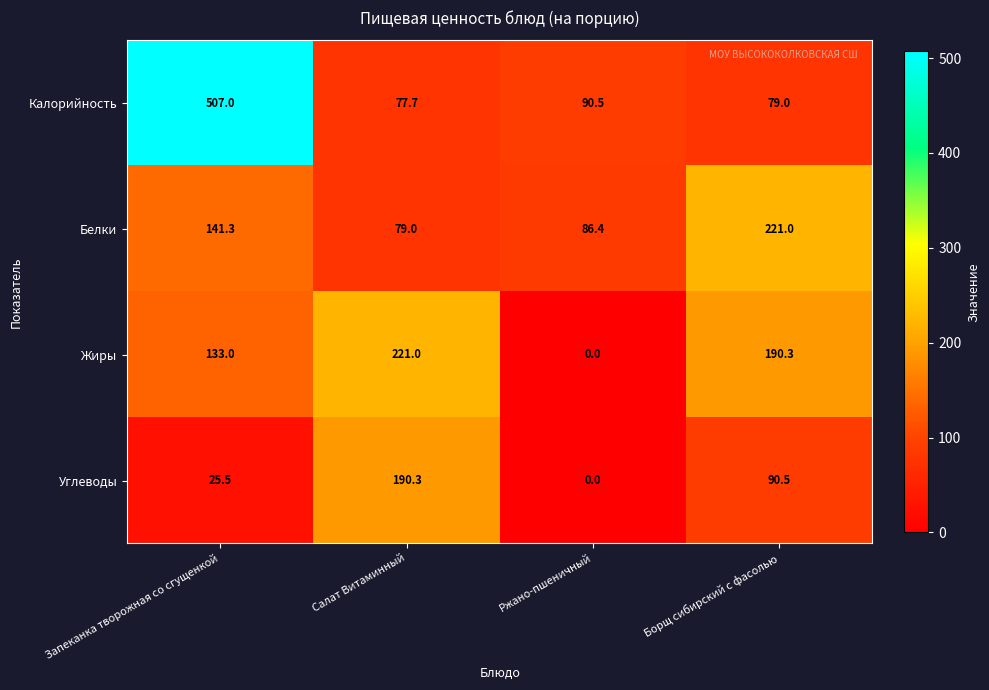

What is the total value across all series at Запеканка творожная со сгущенкой?

806.8